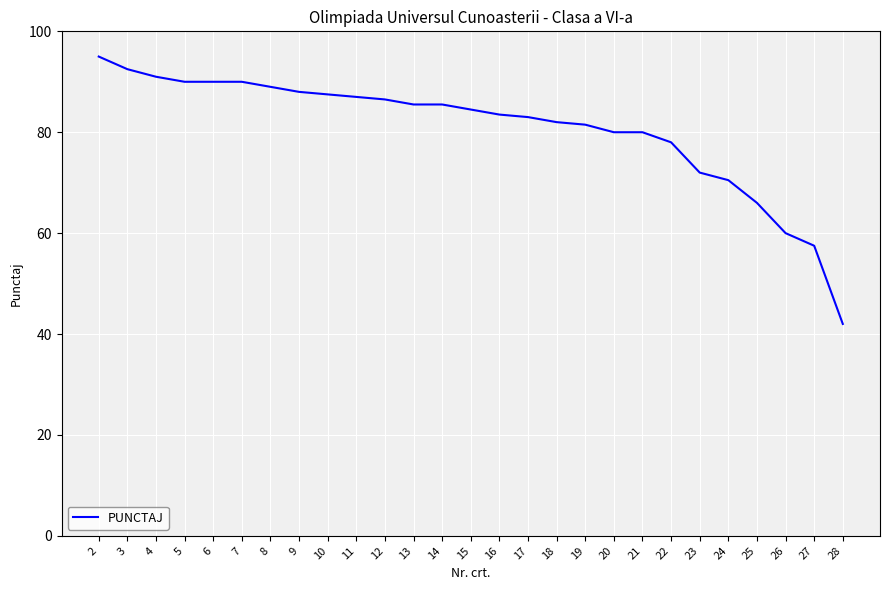

What is the difference between the maximum and minimum values?

53.0